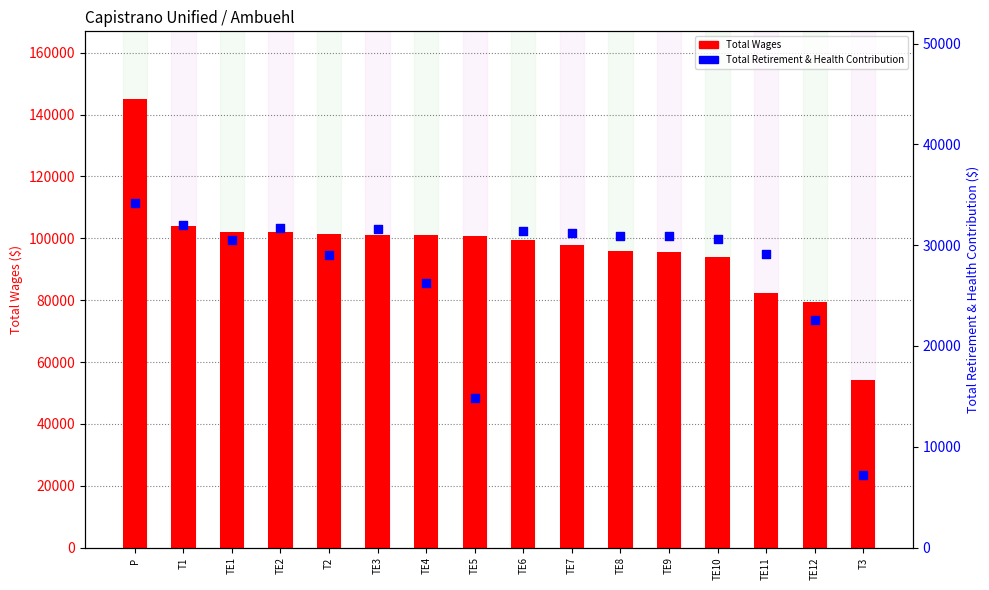

What is the total value across all series at T3?

61342